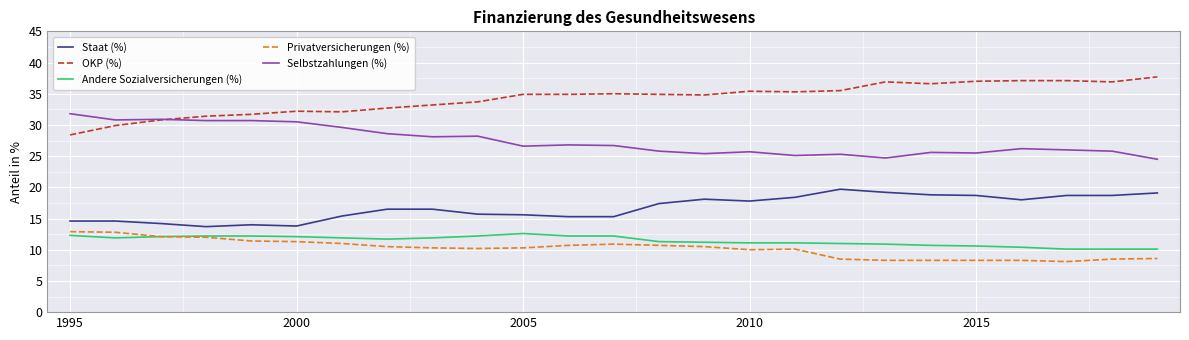

Which series has the largest total across all categories?

OKP (%)